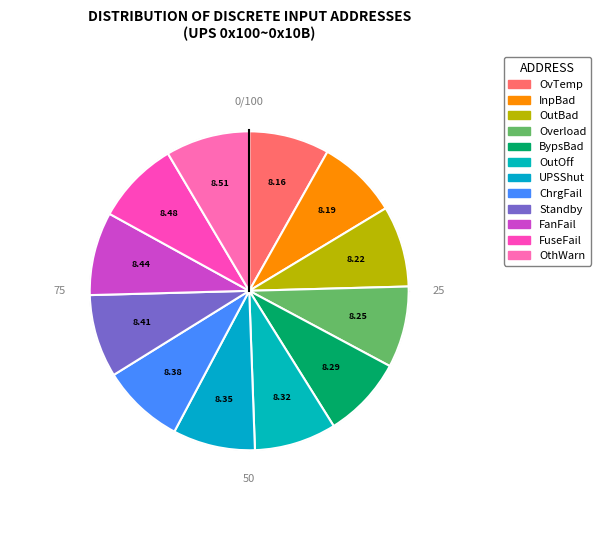

How many segments does this pie chart have?

12